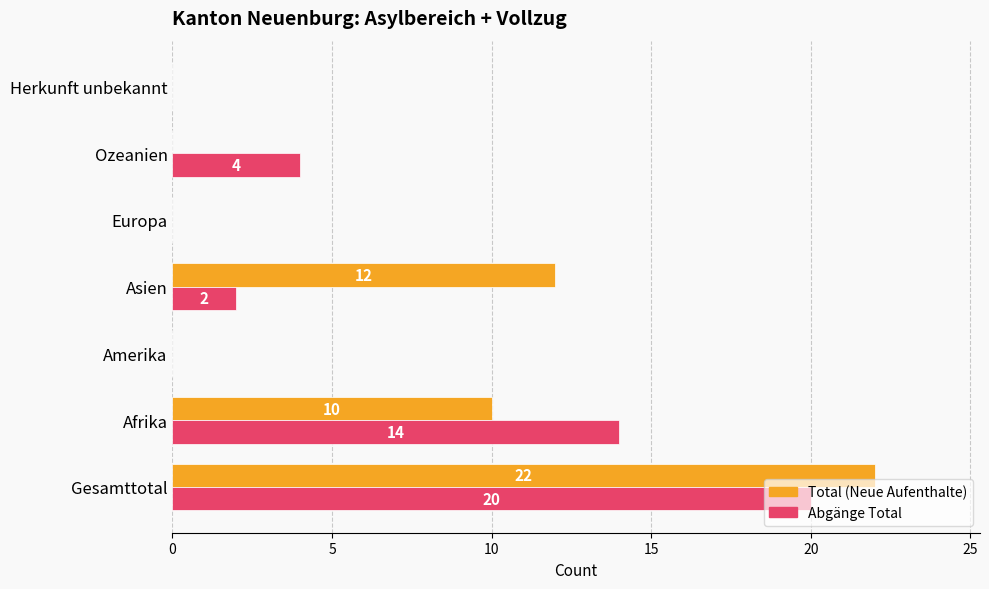

How many series are shown in this chart?

2